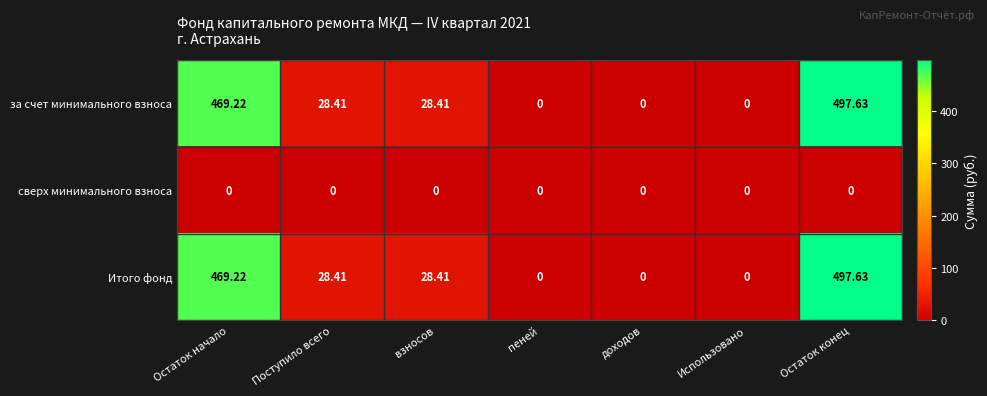

At which label does за счет минимального взноса reach its peak?

Остаток конец